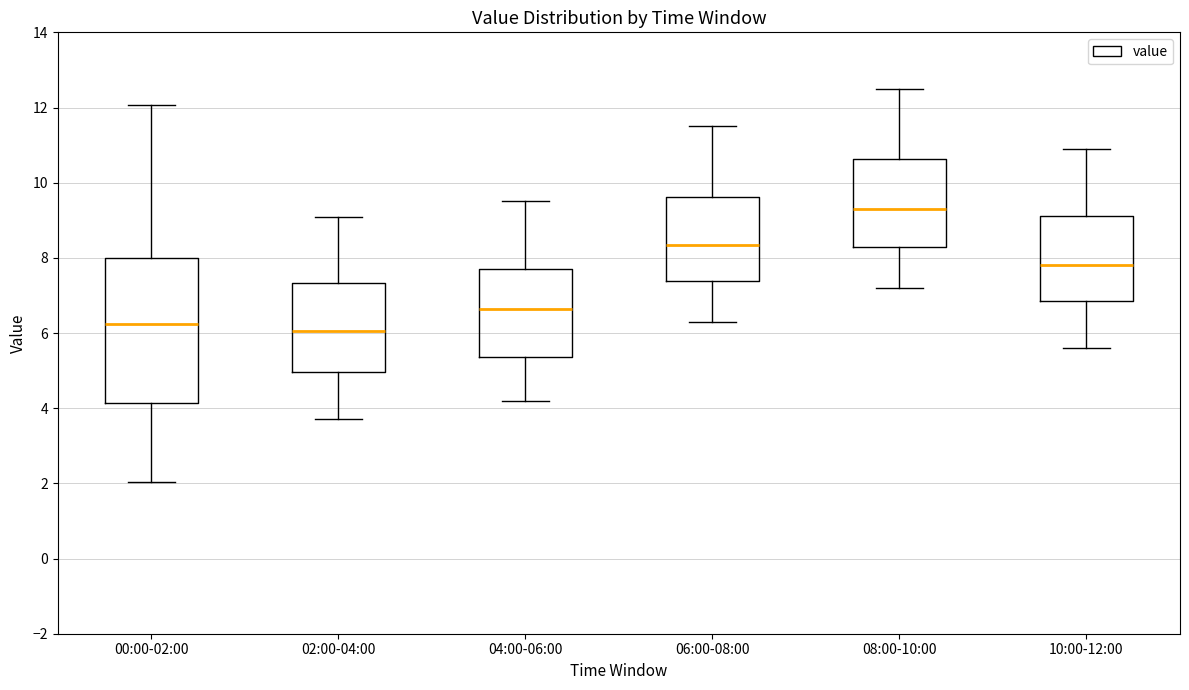

Reading left to right, read every box against the y-axis: the position of its median line, the range the box covers, and the ends of its whiskers. The values are not printed on the chart, so give them approximately, as read against the axis.

00:00-02:00: median 6.2, box 4.2 to 8.0, whiskers 2.0 to 12.0
02:00-04:00: median 6.0, box 5.0 to 7.4, whiskers 3.8 to 9.2
04:00-06:00: median 6.6, box 5.4 to 7.8, whiskers 4.2 to 9.6
06:00-08:00: median 8.4, box 7.4 to 9.6, whiskers 6.4 to 11.6
08:00-10:00: median 9.4, box 8.4 to 10.6, whiskers 7.2 to 12.6
10:00-12:00: median 7.8, box 6.8 to 9.2, whiskers 5.6 to 11.0